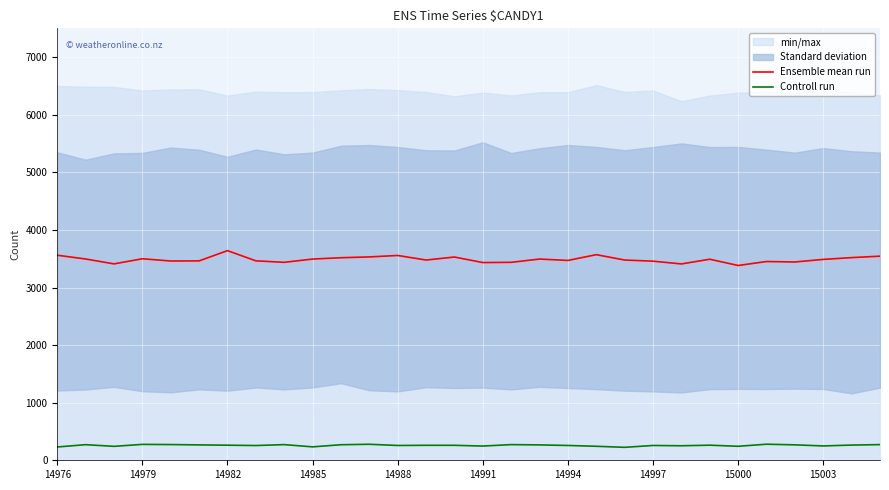

True or false: Ensemble mean run and Controll run cross at least once.

False